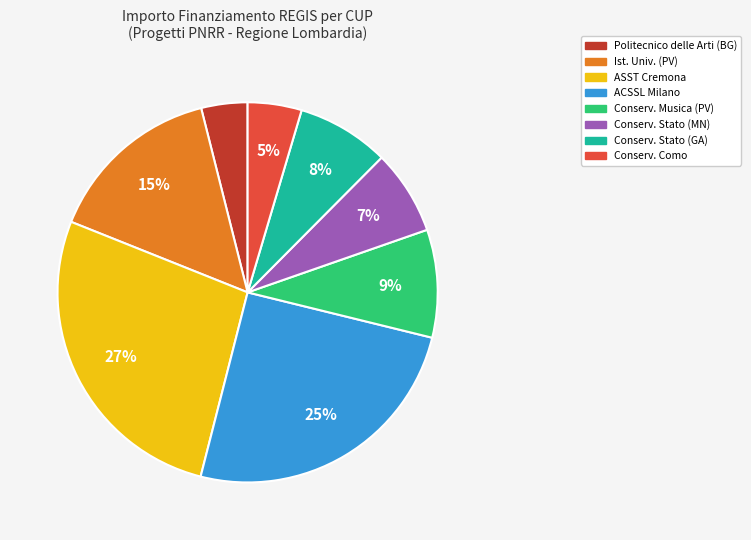

To the nearest percent, what is the difference between the largest and smallest slice percentages?

23%